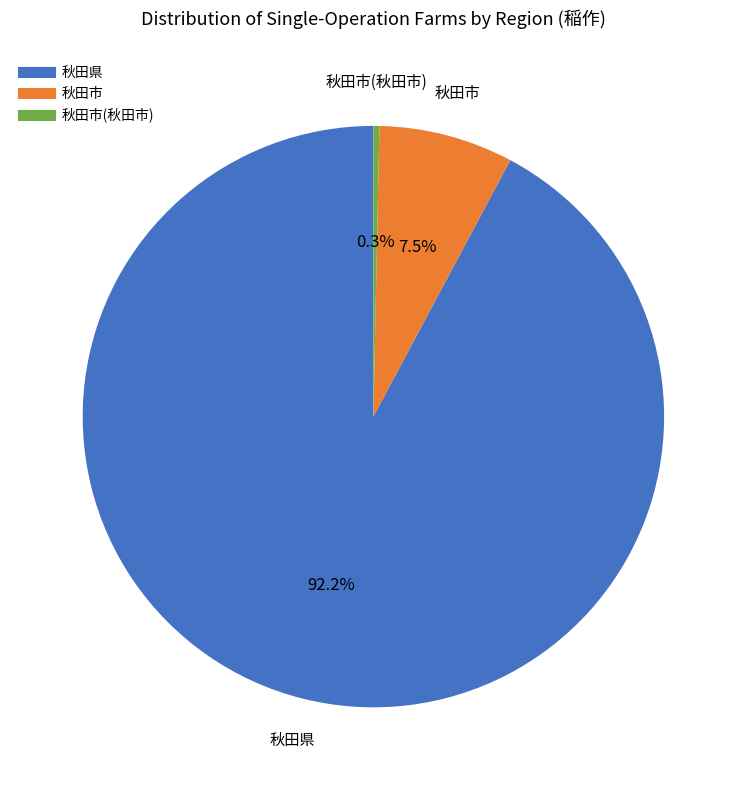

Is there any slice that represents more than half of the pie?

Yes